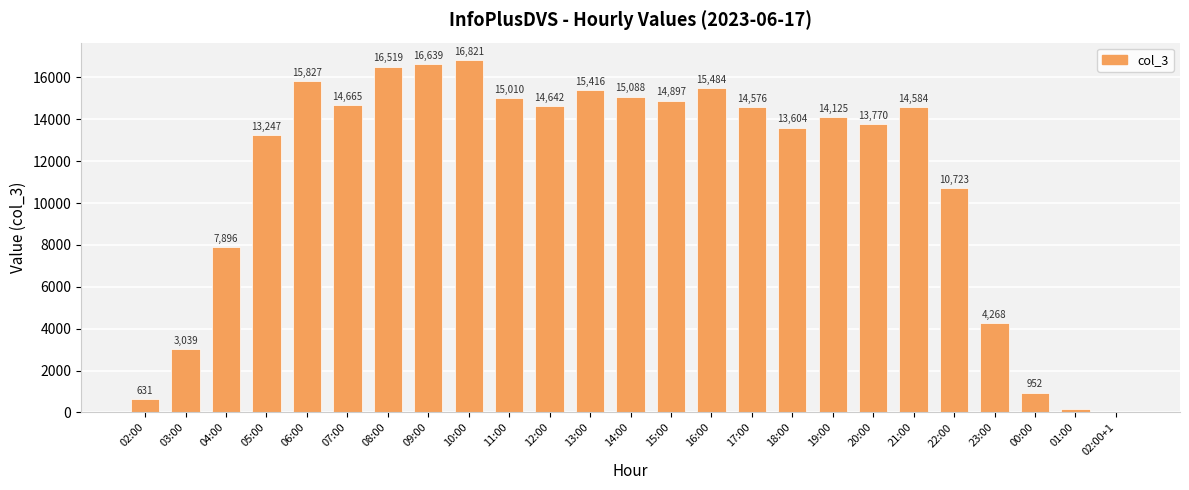

Count the number of categories in the chart.

25